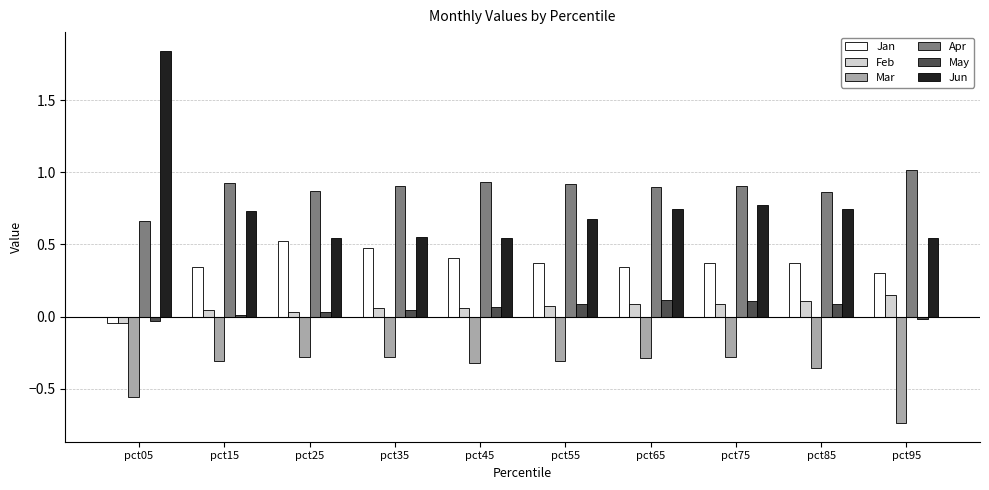

Is it true that Jun equals 0.5 at pct45?

True